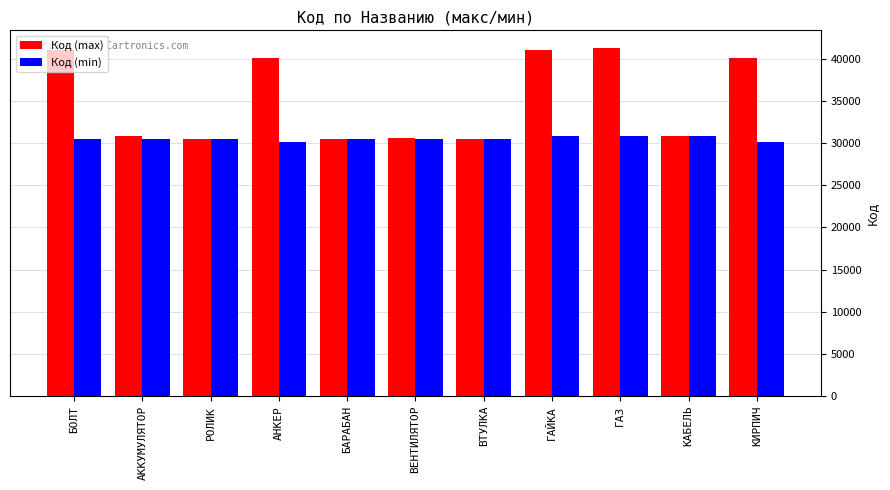

What is the highest value of the Код (min) series?

30804